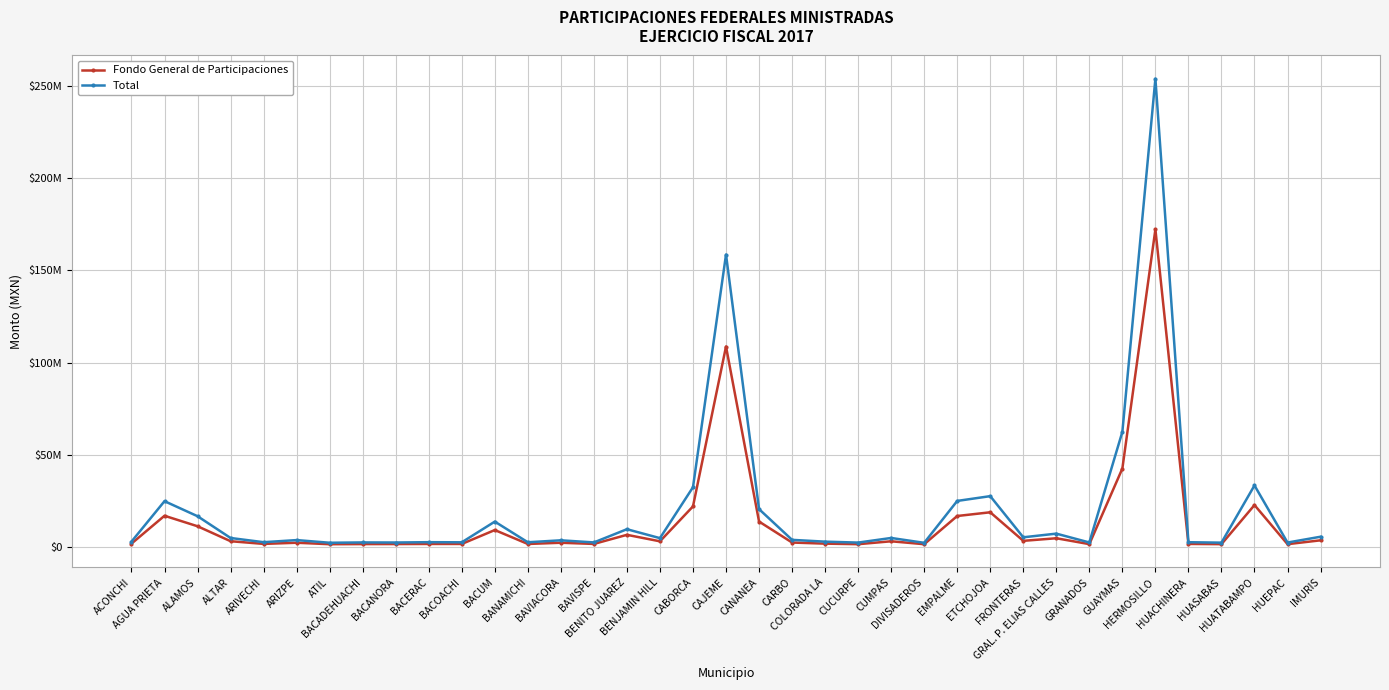

Reading left to right, what are all the values shown in this chart?

Fondo General de Participaciones: 1716716.2	16841599.9	11147771.8	3030962.5	1568621.8	2198772.6	1399587.1	1467009.5	1485011.6	1537035.1	1536646.0	9089180.3	1532018.8	2195155.5	1552734.2	6492612.1	2973231.3	21919554.6	108685261.9	13702448.7	2308552.9	1708202.9	1416257.6	2989485.8	1403944.9	16711818.7	18727984.1	3231068.6	4635758.4	1443389.2	42481659.7	172275246.1	1551192.3	1429730.4	22650366.4	1428107.9	3511041.6
Total: 2812112.4	24757199.1	16593915.6	4783814.8	2495162.4	3640884.7	2195562.9	2369377.7	2327770.3	2504695.9	2435774.6	13670448.9	2456919.8	3521918.7	2373675.5	9539984.3	4692148.1	32331953.6	158590230.2	20447126.6	3768176.1	2788193.9	2284133.2	4792700.9	2156148.5	24892668.4	27491100.7	5155809.5	7144886.1	2346292.2	62407623.7	254012707.7	2484588.3	2245812.0	33301135.8	2308291.6	5461123.0